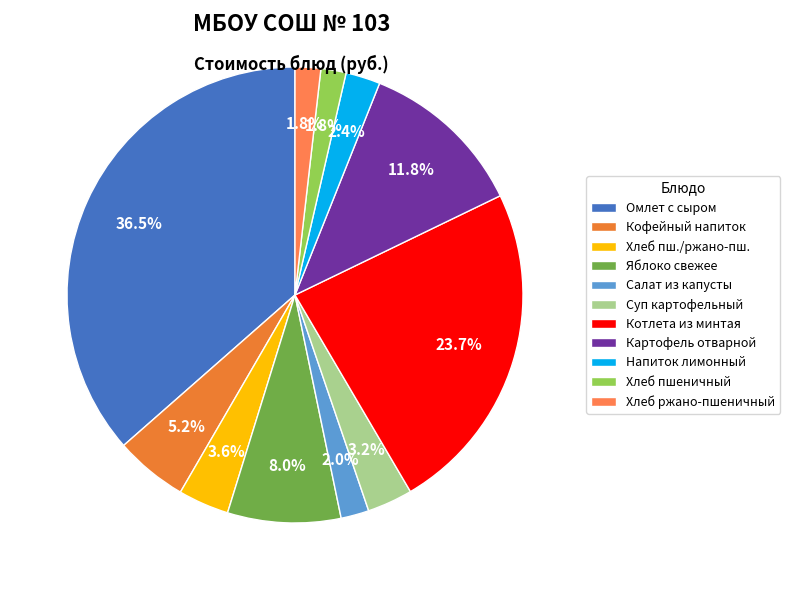

What is the smallest slice in the pie chart?

Хлеб пшеничный